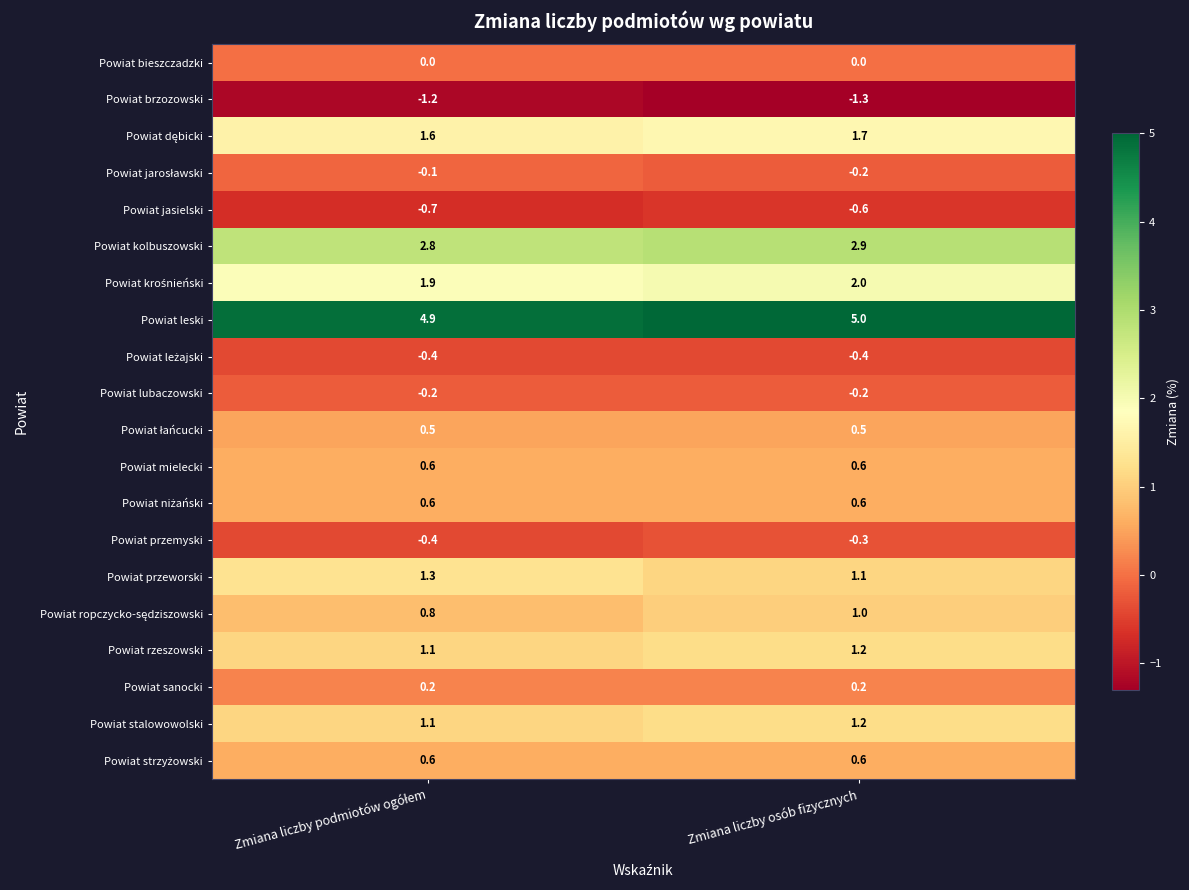

How many distinct data groups are displayed?

20